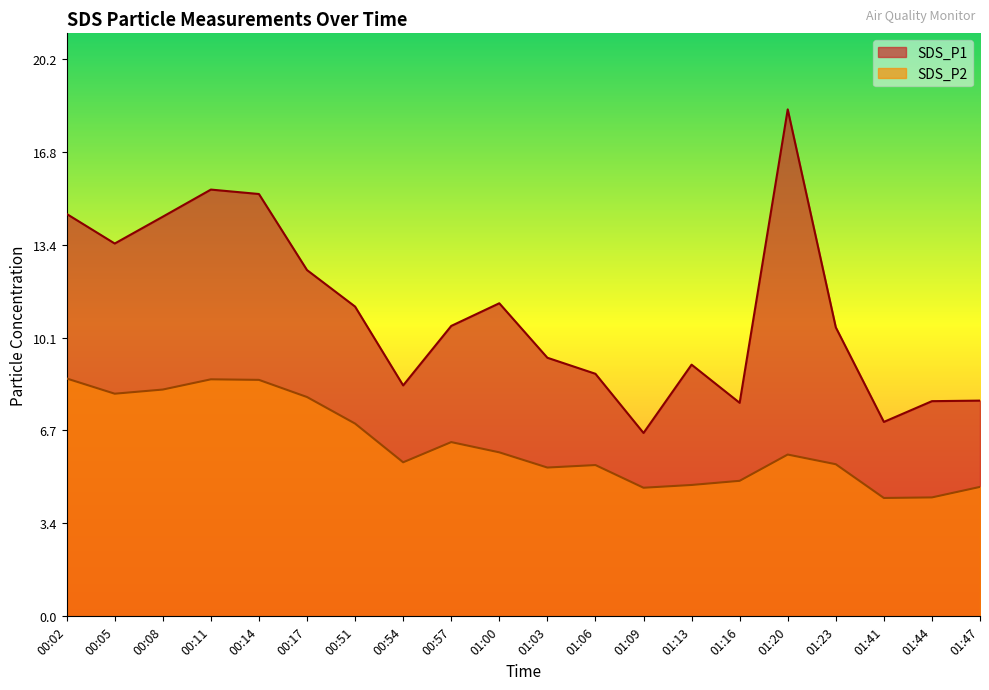

What is the difference between the SDS_P2 values at 01:09 and 01:00?

1.3